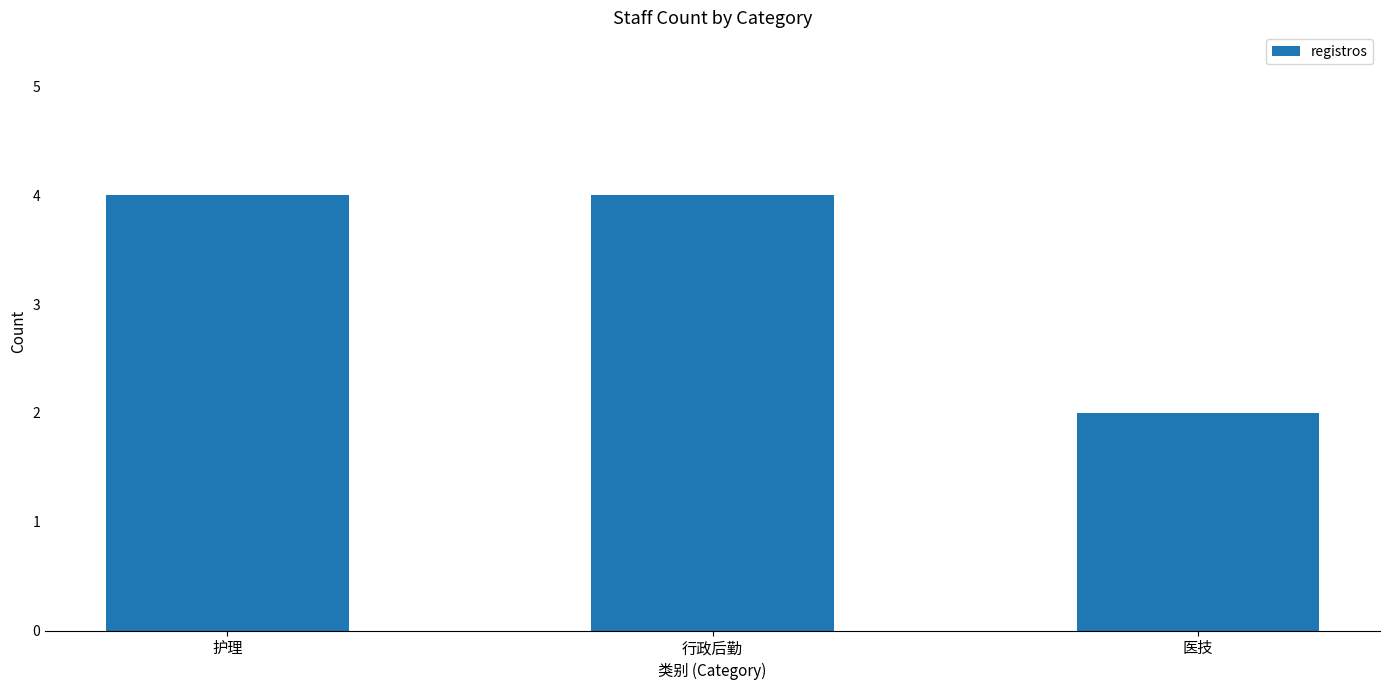

What is the label of the 2nd bar from the left?

行政后勤